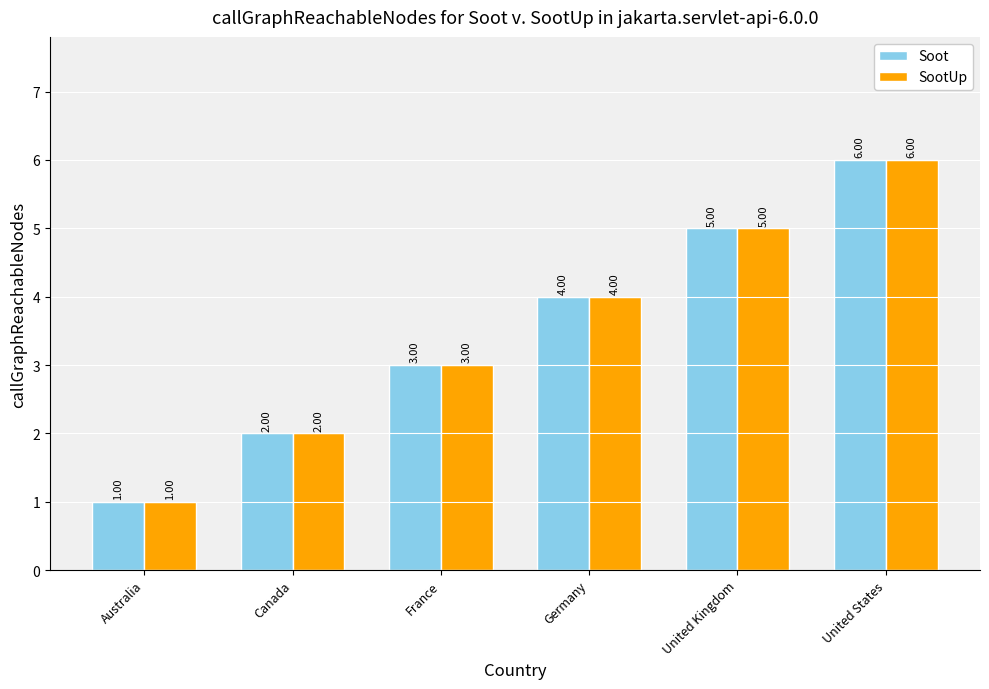

At which category is the sum across all series the highest?

United States